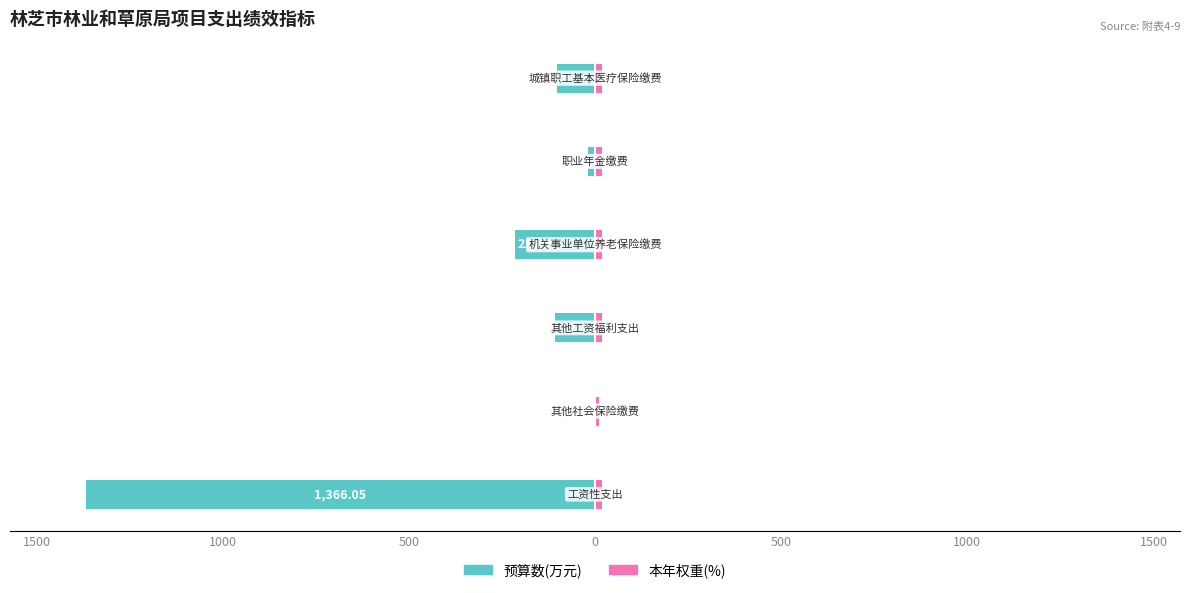

What is the maximum value for 本年权重(%)?

20.0